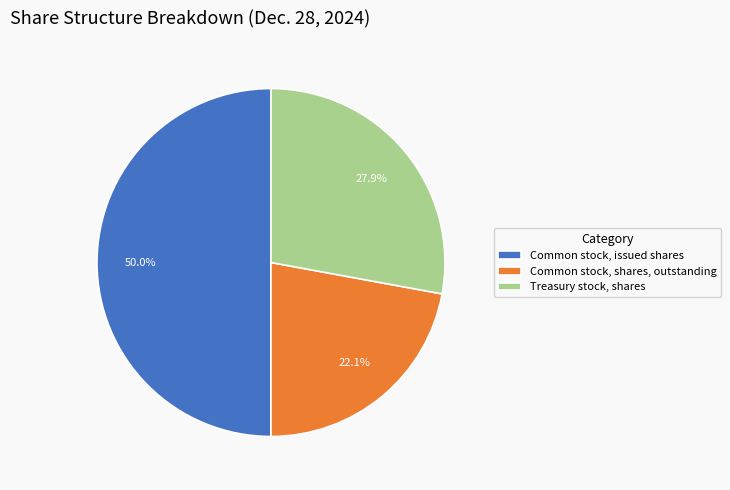

What percentage is the Treasury stock, shares slice, to the nearest percent?

28%